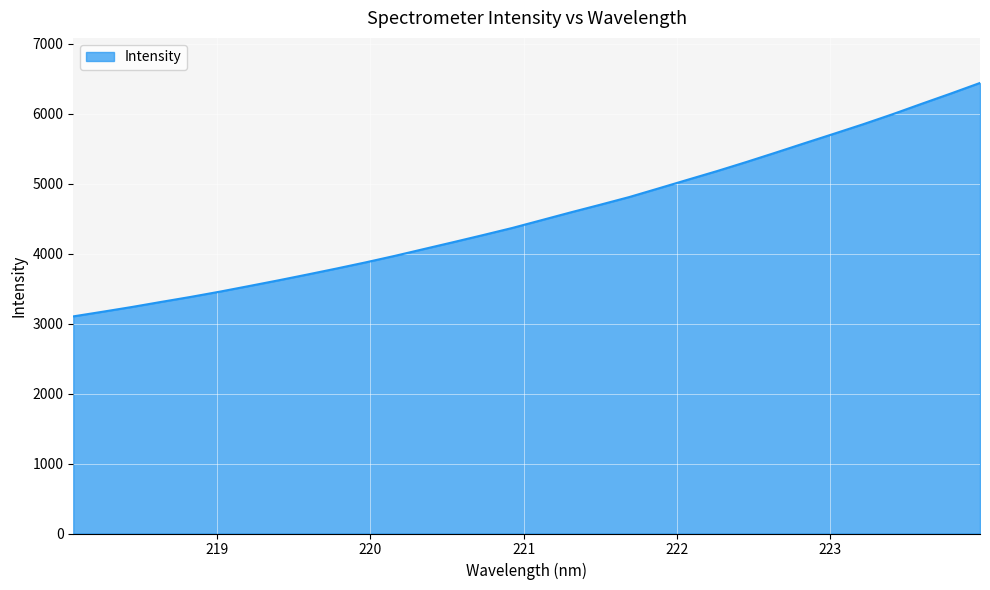

What is the smallest value displayed?

3104.2